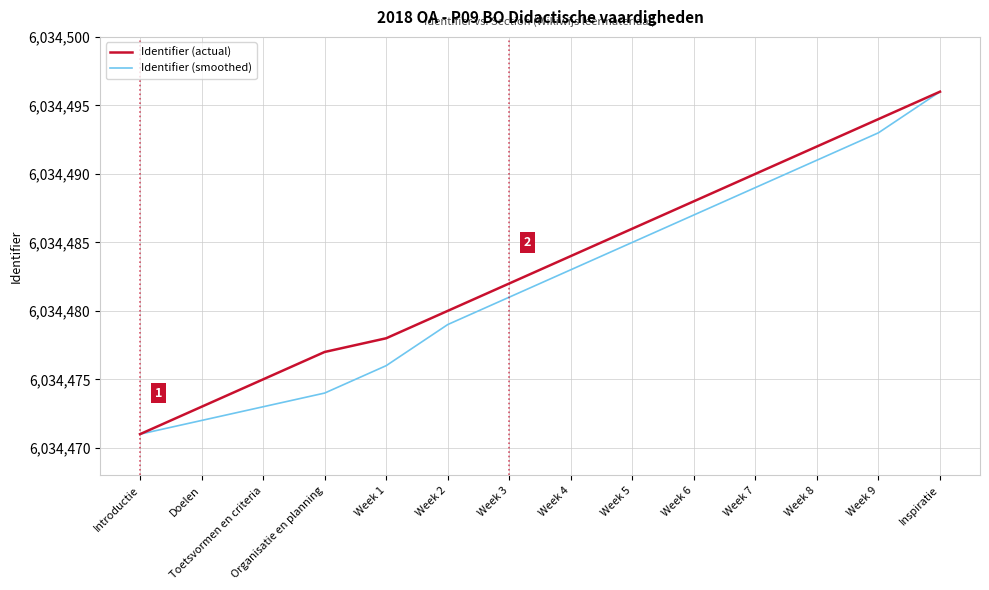

Where is Identifier (smoothed) nearest to the value 6034483?

Week 4